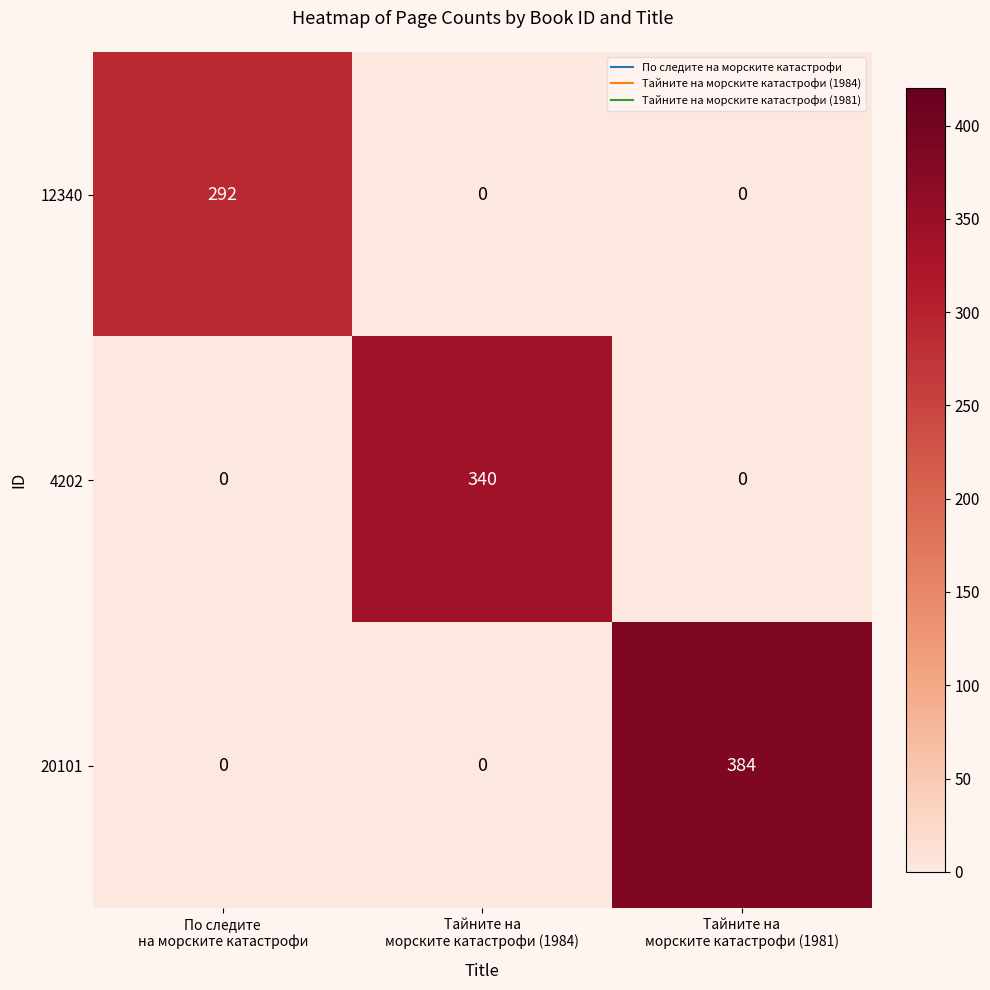

Reading left to right, list all the values displayed in this chart.

12340: 292	0	0
4202: 0	340	0
20101: 0	0	384